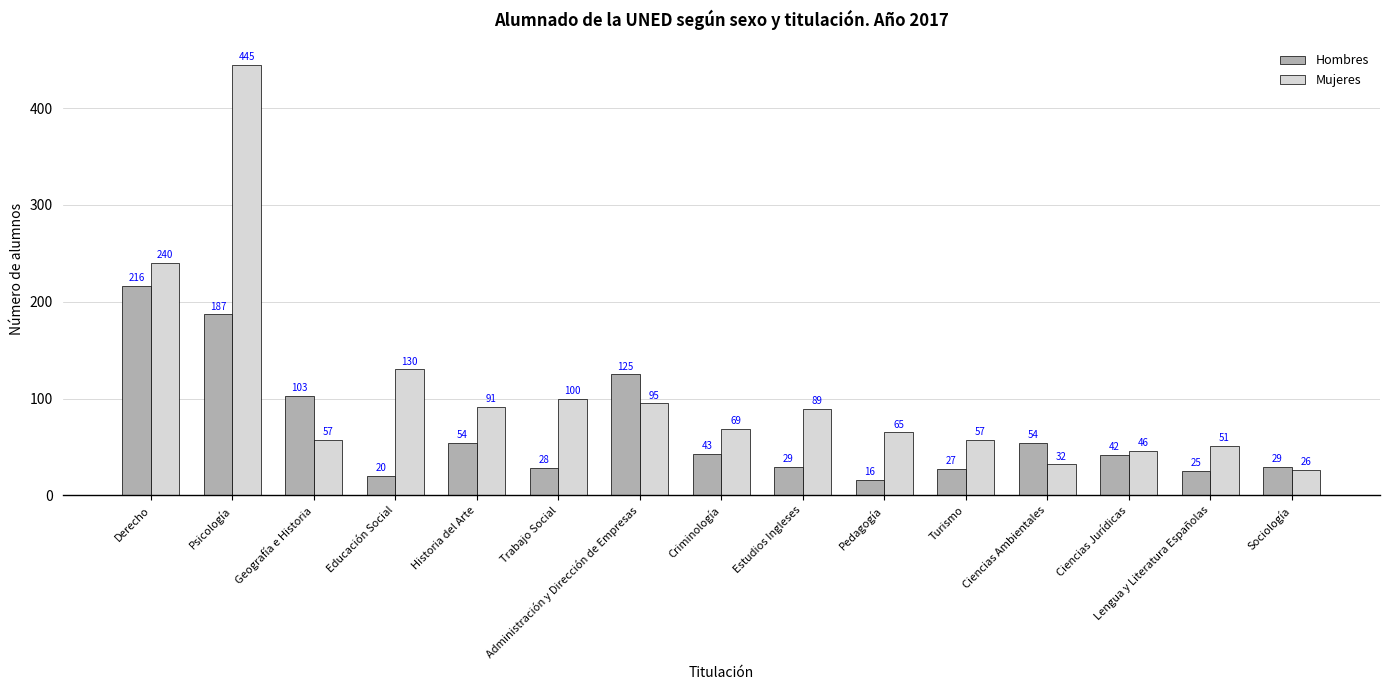

What is the label of the 4th bar from the left?

Educación Social